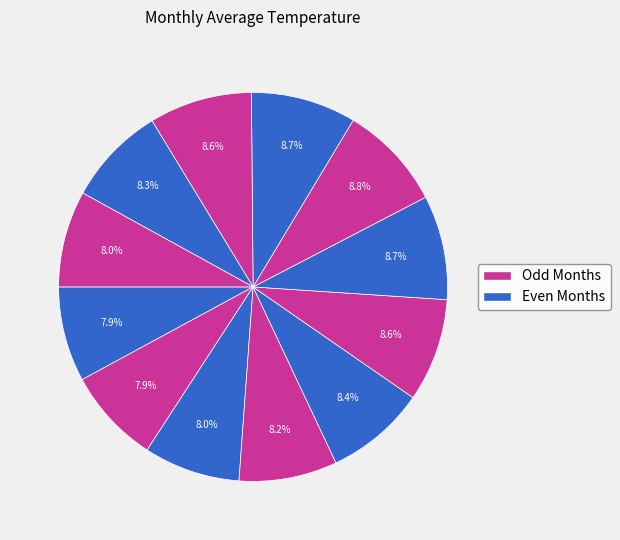

Is there any slice that represents more than half of the pie?

No